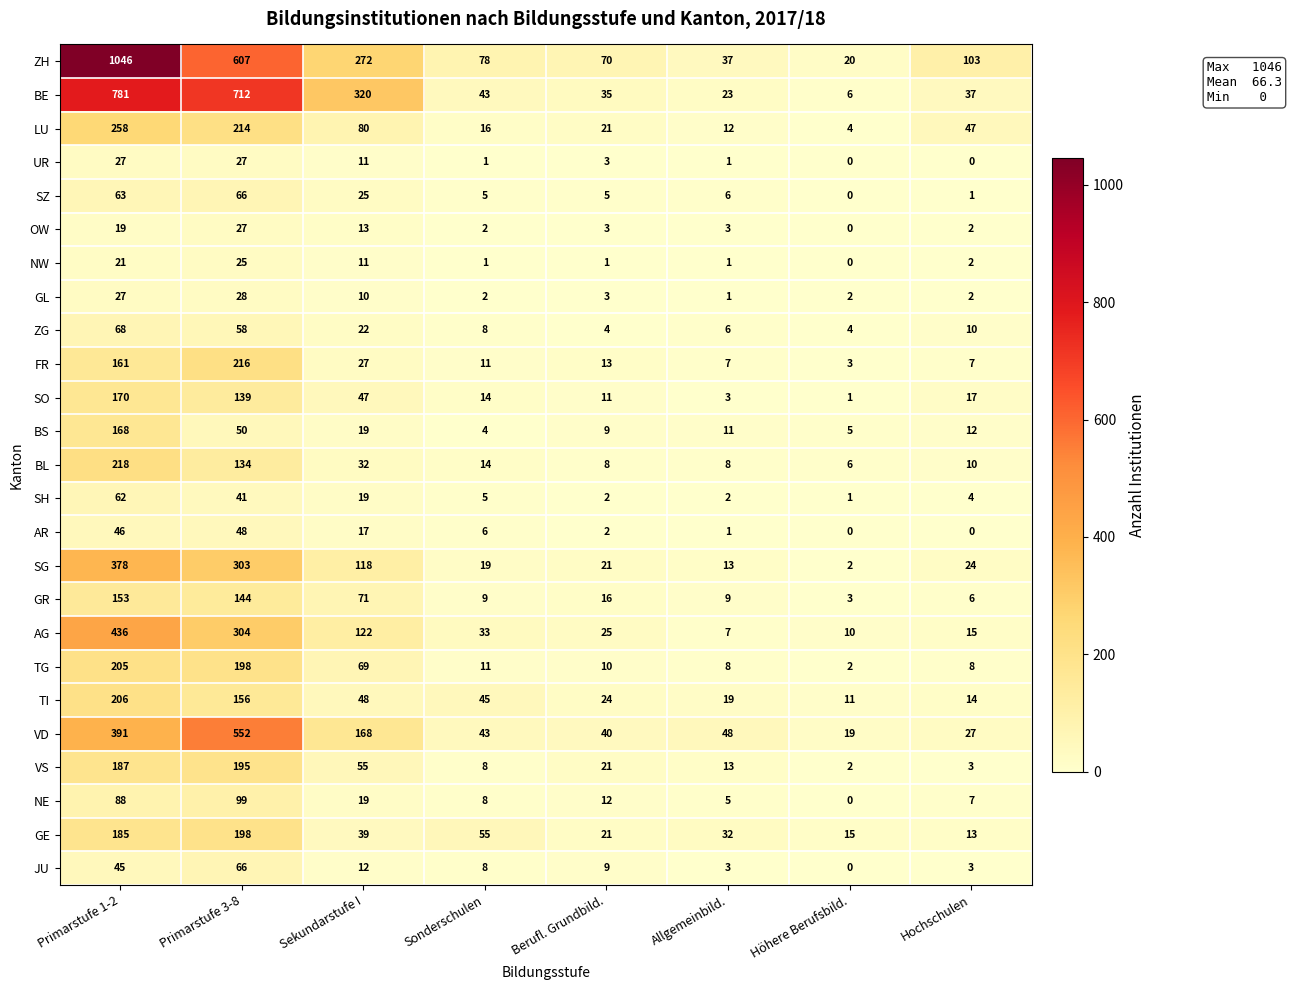

Rank the categories by NE value from lowest to highest.

Höhere Berufsbild., Allgemeinbild., Hochschulen, Sonderschulen, Berufl. Grundbild., Sekundarstufe I, Primarstufe 1-2, Primarstufe 3-8